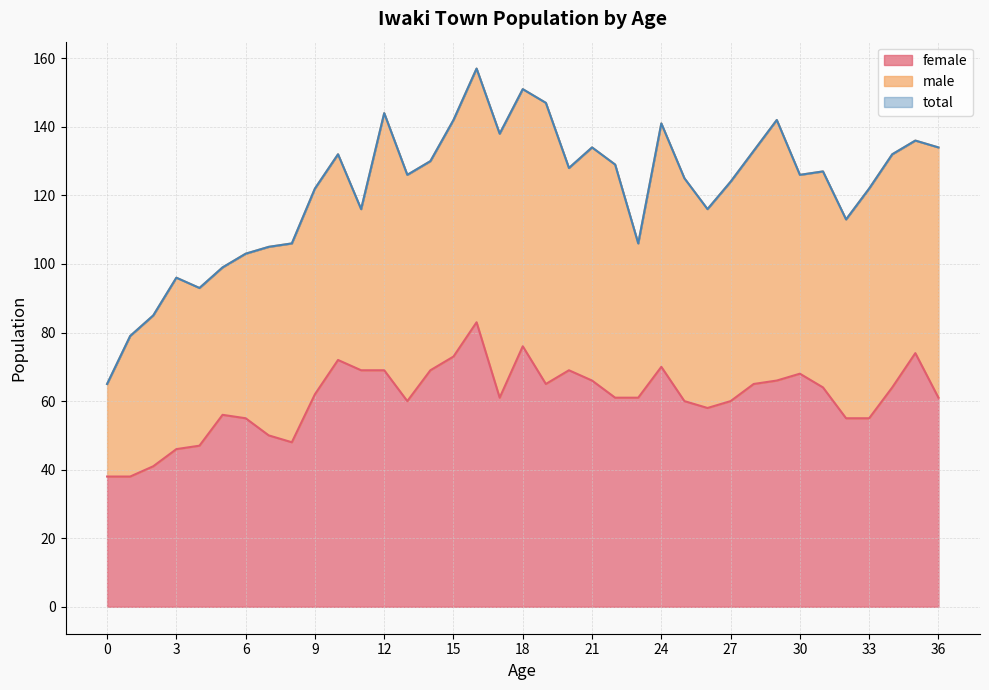

Does the chart display data point markers on the line(s)?

No